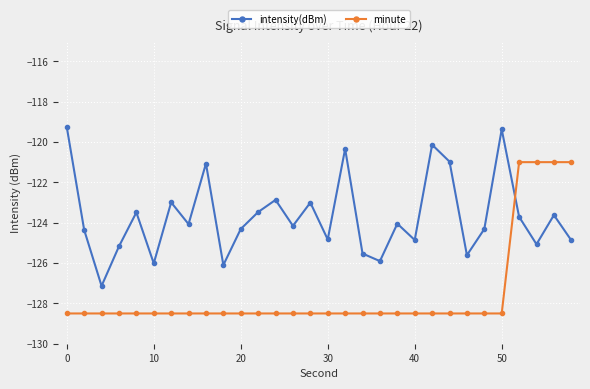

How many categories are shown in the chart?

30